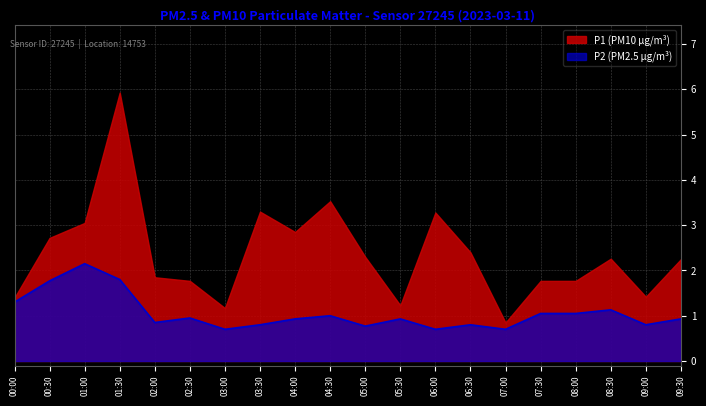

Which category has the highest value across all series?

01:30